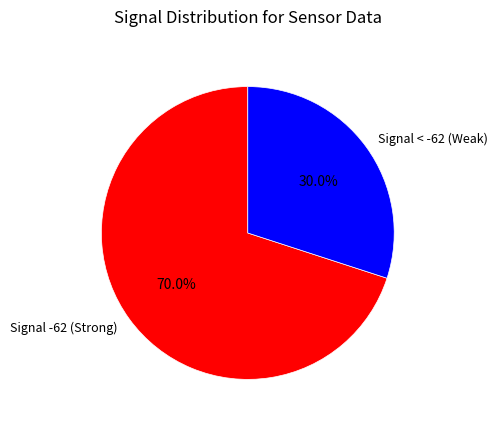

What is the largest slice in the pie chart?

Signal -62 (Strong)